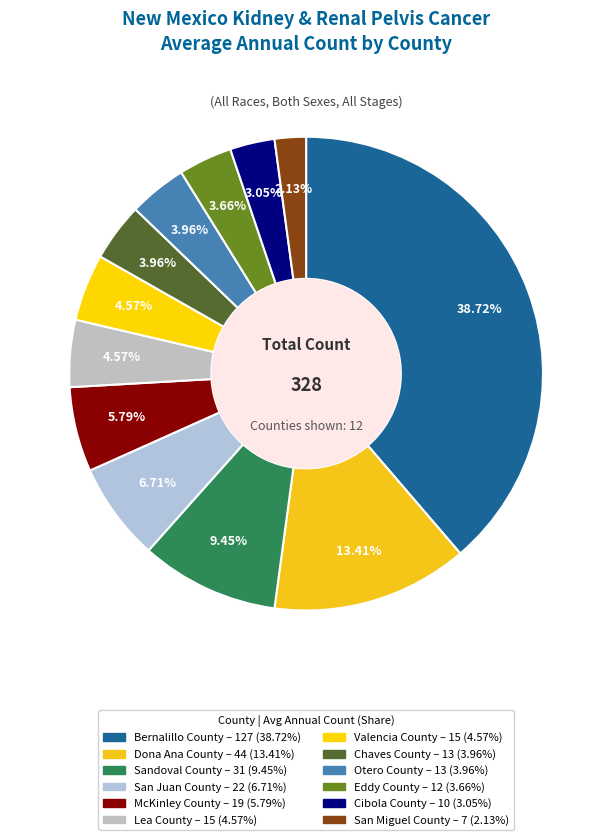

Do Eddy County and San Juan County together represent more than half of the pie?

No